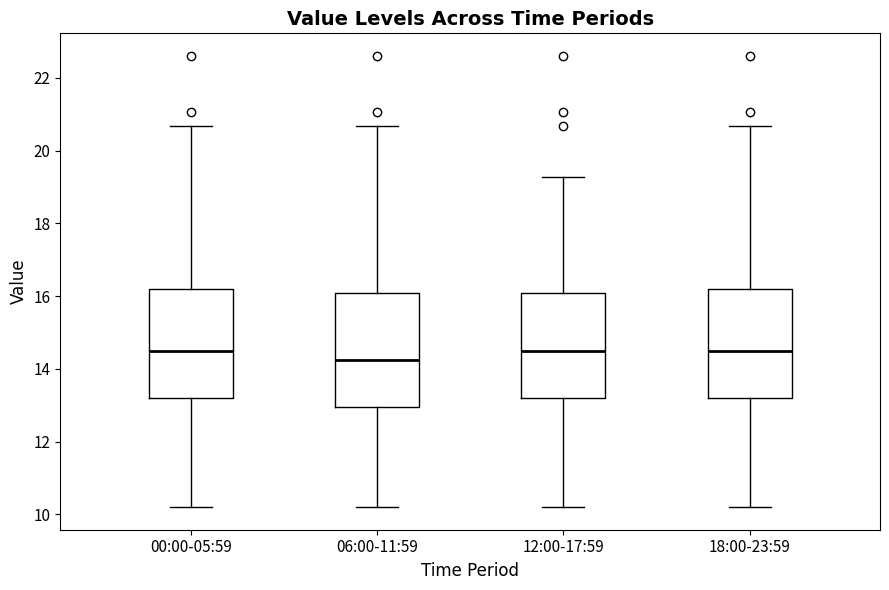

Where is the upper edge of the box for 00:00-05:59 on the y-axis? The values are not printed on the chart, so give them approximately, as read against the axis.

16.2